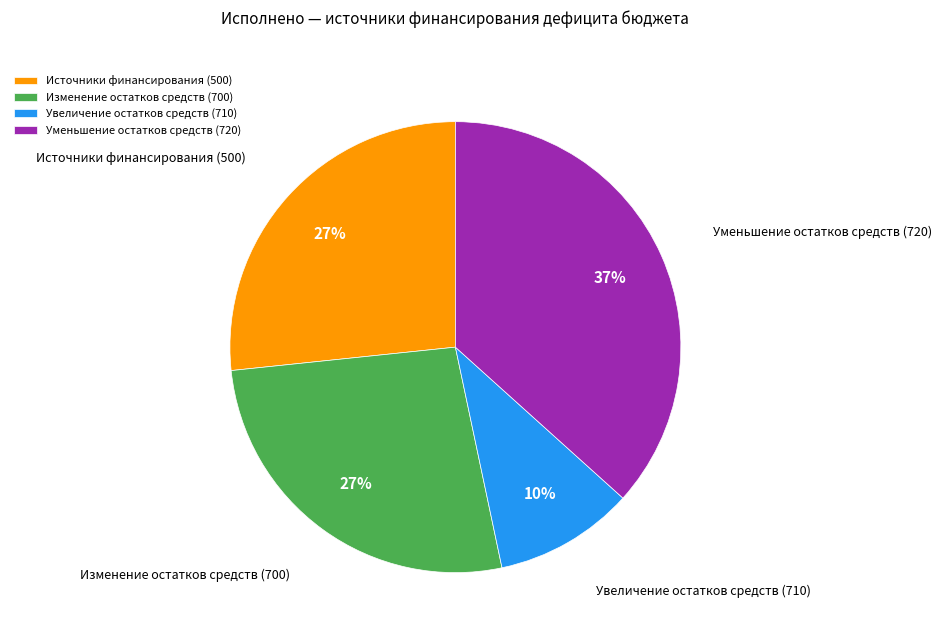

How many segments does this pie chart have?

4